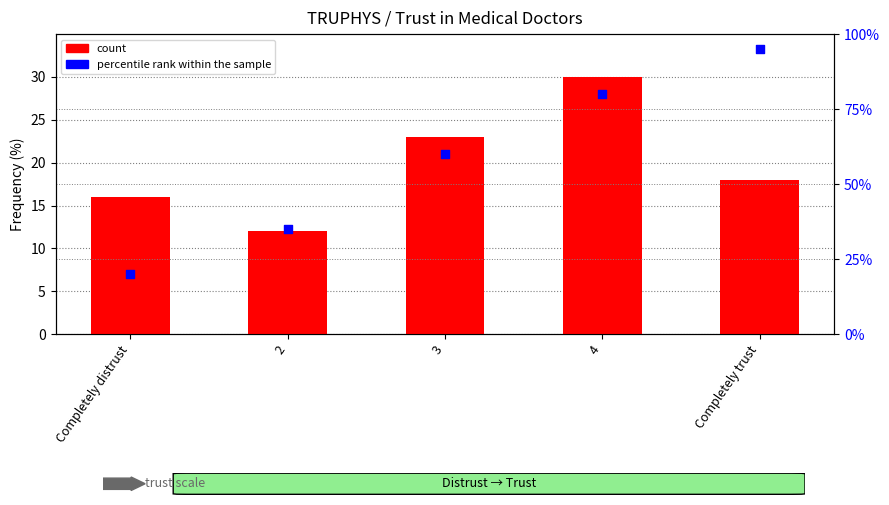

Which series reaches the maximum Y coordinate?

percentile rank within the sample